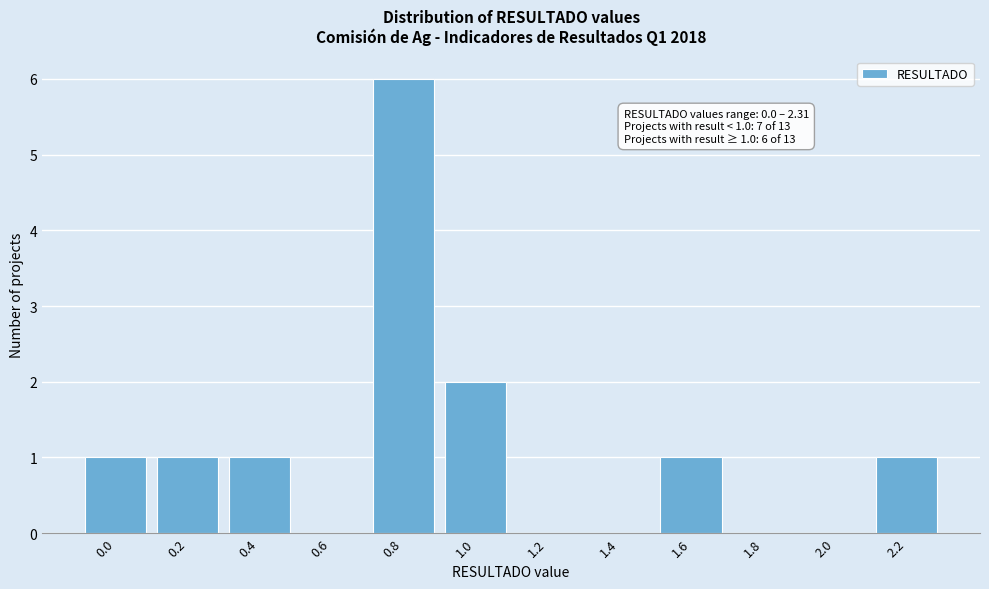

Reading left to right, what are all the values shown in this chart?

0.0=1	0.2=1	0.4=1	0.6=0	0.8=6	1.0=2	1.2=0	1.4=0	1.6=1	1.8=0	2.0=0	2.2=1